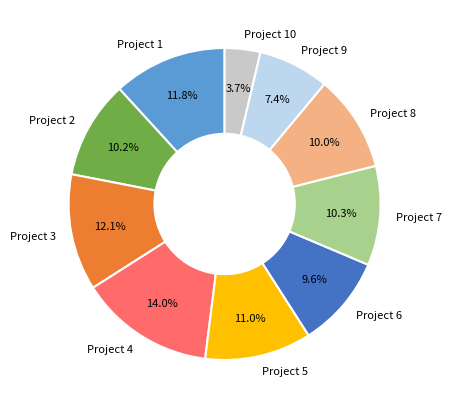

Does Project 5 account for over 50% of the chart?

No